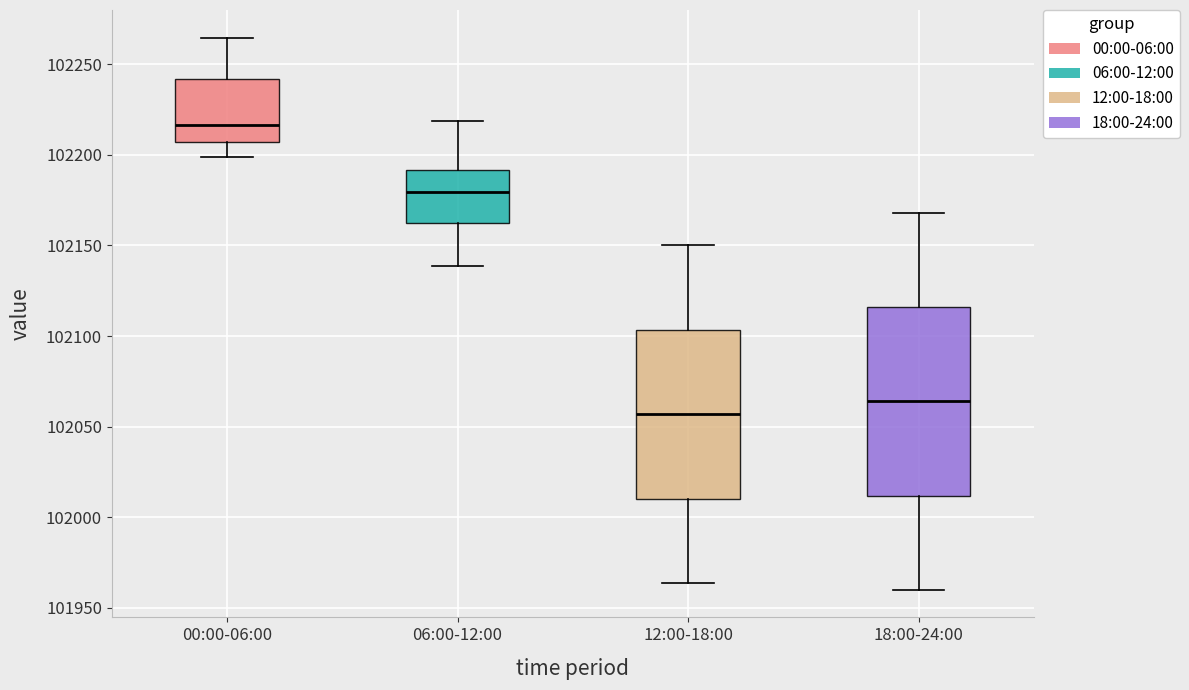

Reading left to right, transcribe this box plot: for each box, give where its median line is, the range the box spans, and where its two whiskers end, as read against the y-axis. The values are not printed on the chart, so give them approximately, as read against the axis.

00:00-06:00: median 102215, box 102205 to 102240, whiskers 102200 to 102265
06:00-12:00: median 102180, box 102160 to 102190, whiskers 102140 to 102220
12:00-18:00: median 102055, box 102010 to 102105, whiskers 101965 to 102150
18:00-24:00: median 102065, box 102010 to 102115, whiskers 101960 to 102170